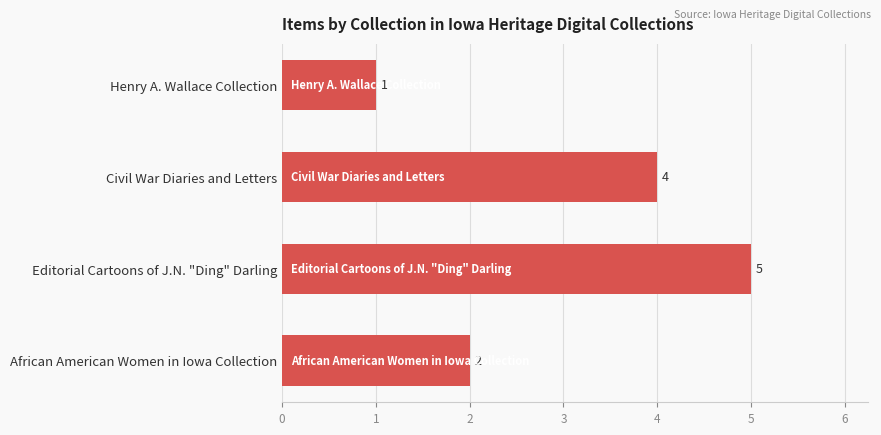

Rank the categories by value from lowest to highest.

Henry A. Wallace Collection, African American Women in Iowa Collection, Civil War Diaries and Letters, Editorial Cartoons of J.N. "Ding" Darling